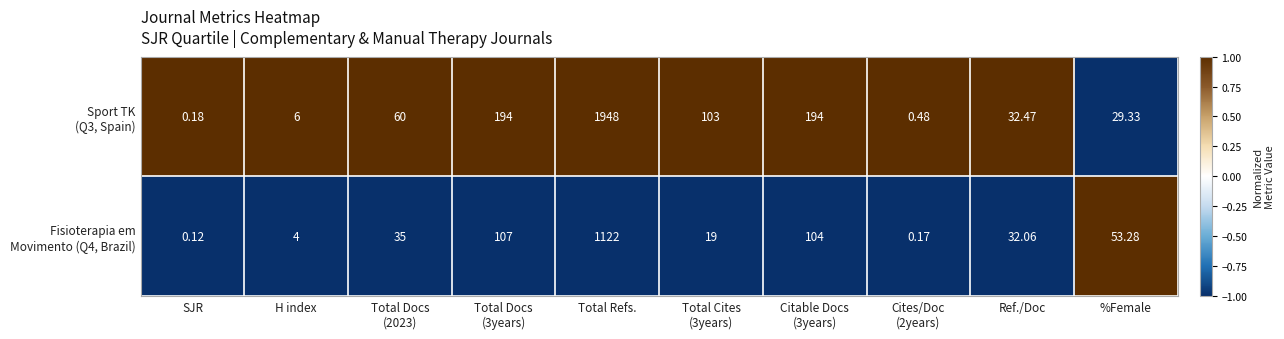

At which category is the sum across all series the highest?

Total Refs.